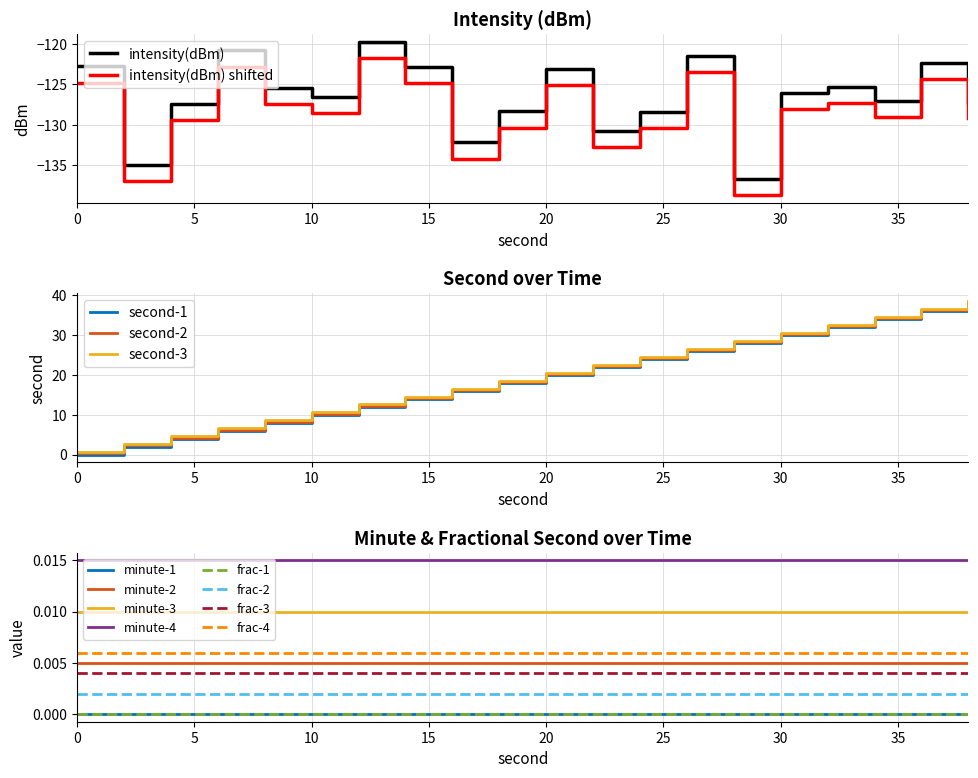

Is the value of intensity(dBm) at 28 greater than the value of second at 4?

No